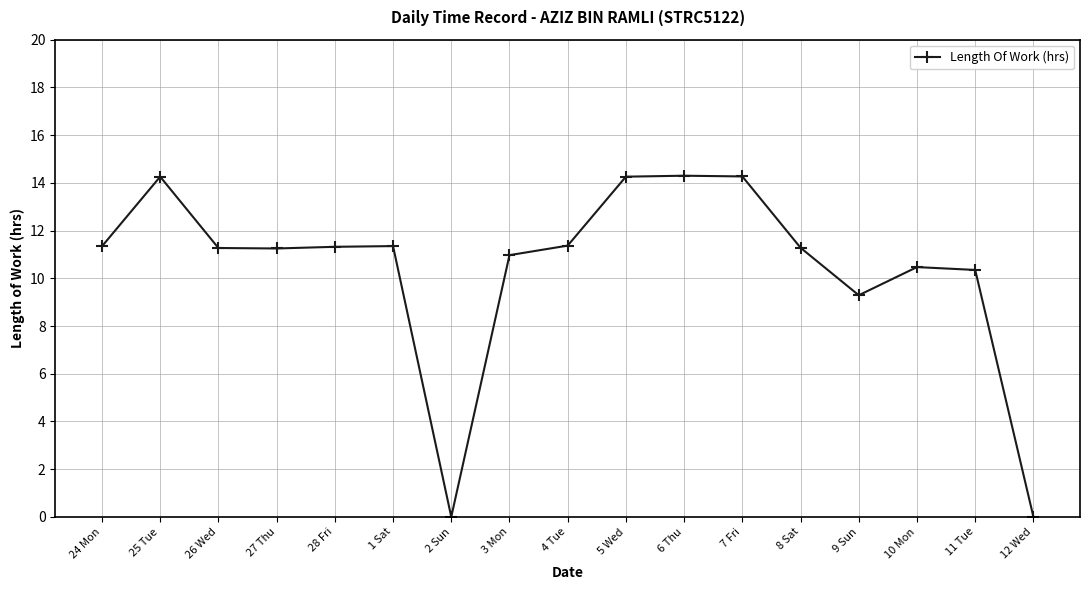

What is the change in value from 3 Mon to 7 Fri?

+3.3